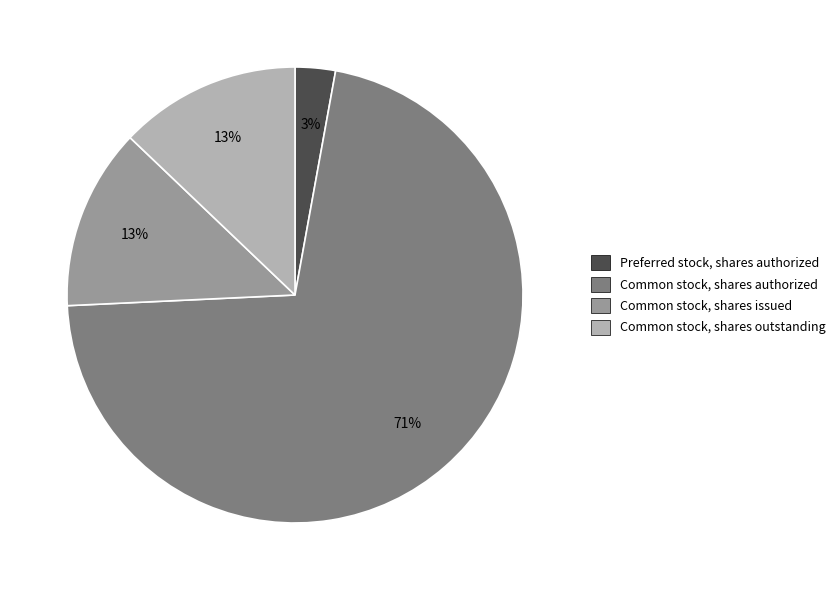

To the nearest percent, what is the average slice percentage?

25%